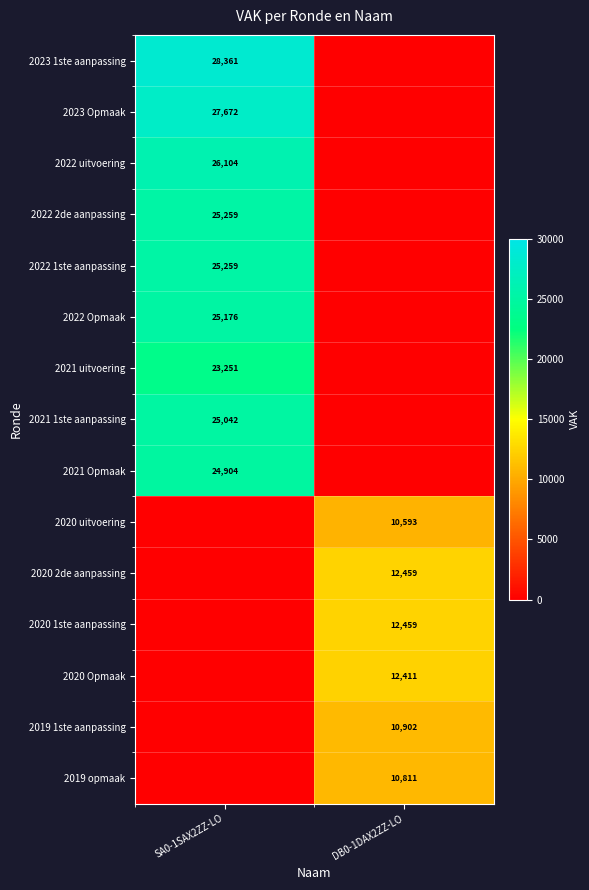

Is it true that 2019 opmaak equals 2623 at DB0-1DAX2ZZ-LO?

False